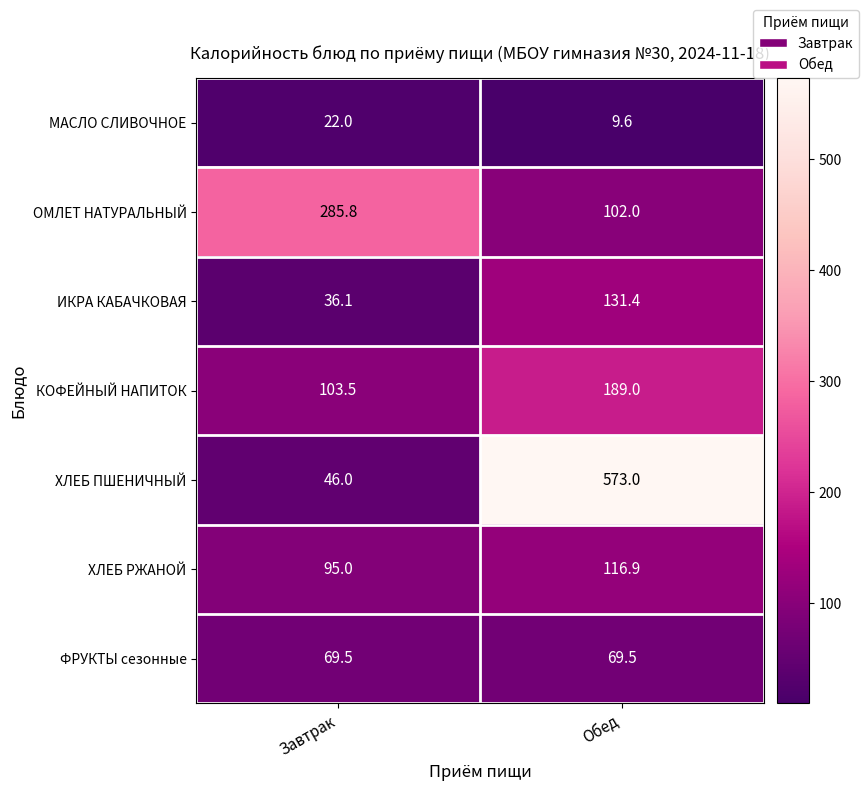

What is the approximate value of ИКРА КАБАЧКОВАЯ at Обед?

131.4